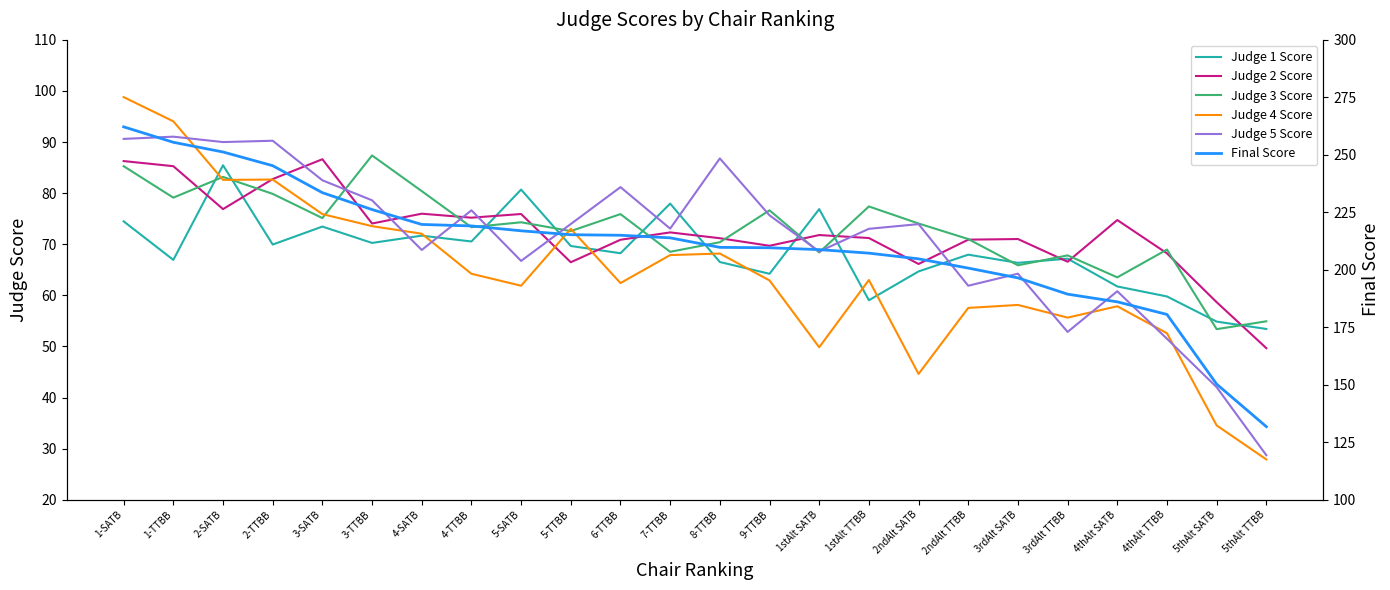

Which series has the largest range (max minus min)?

Final Score